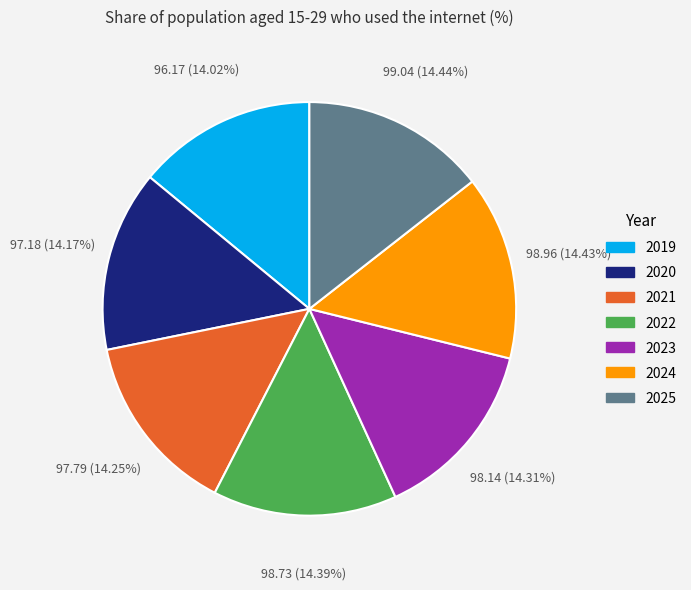

How many slices are in this pie chart?

7